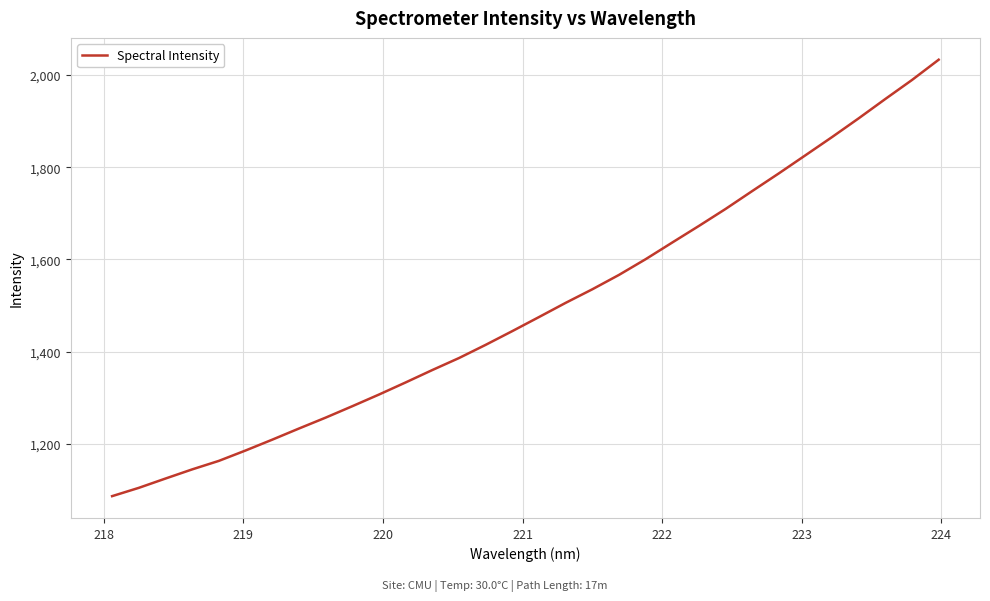

True or false: the data has more than 1 interior local peaks.

False